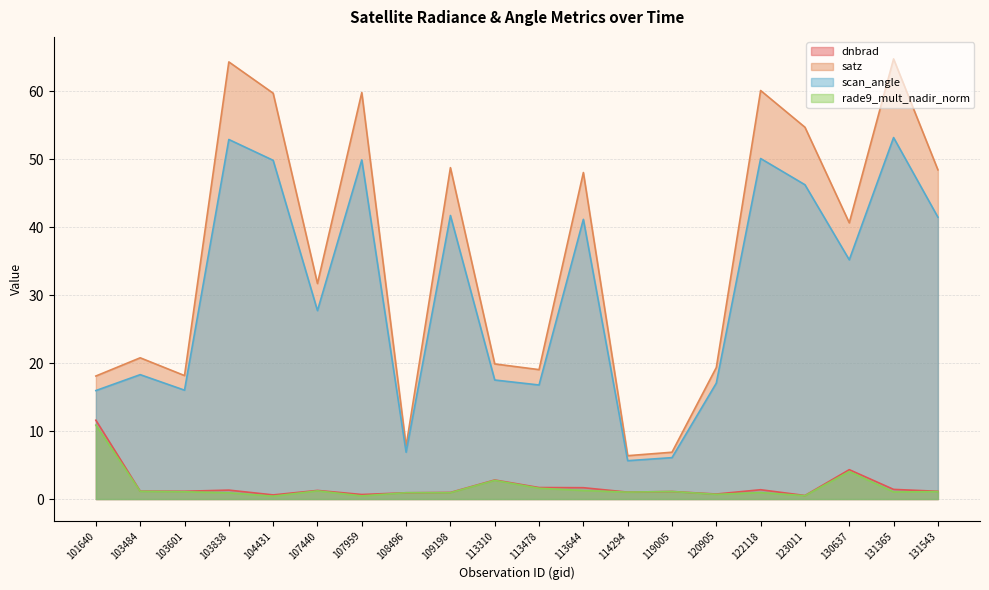

How many categories are shown in the chart?

20